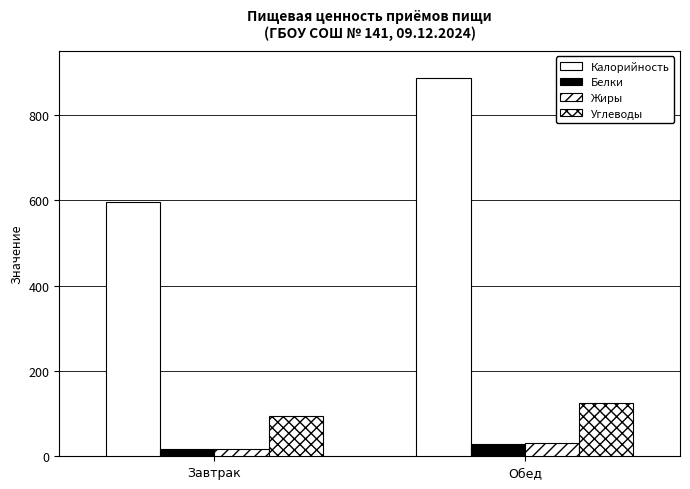

Reading left to right, list all the values displayed in this chart.

Калорийность: 596.0	885.8
Белки: 16.7	29.1
Жиры: 17.2	30.0
Углеводы: 93.5	124.8